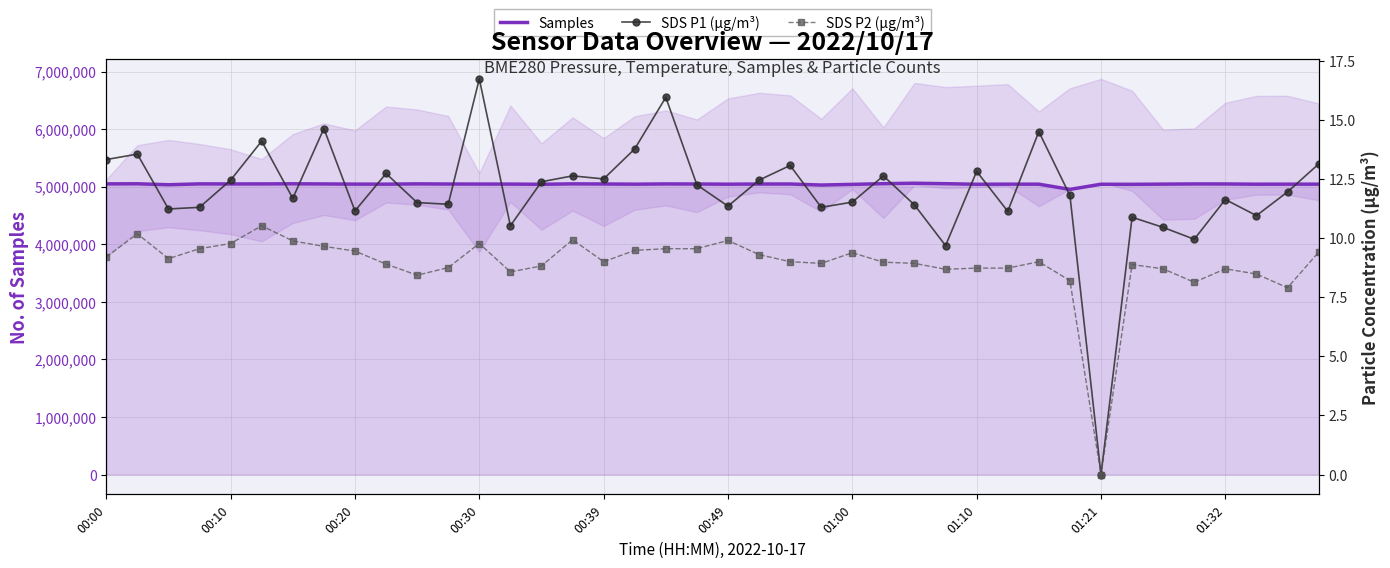

What is the maximum value for Samples?

5060712